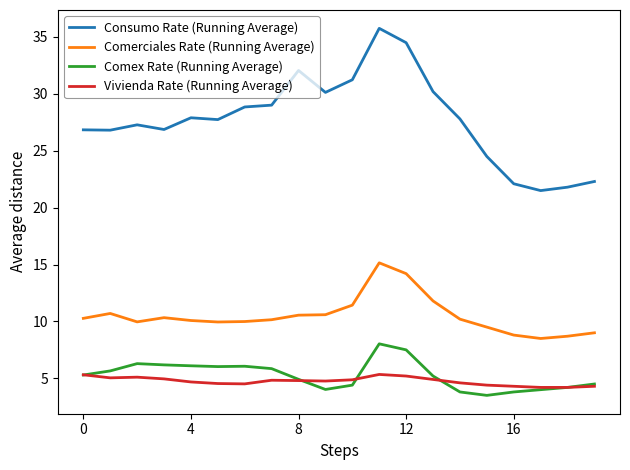

What is the maximum value for Vivienda Rate (Running Average)?

5.3